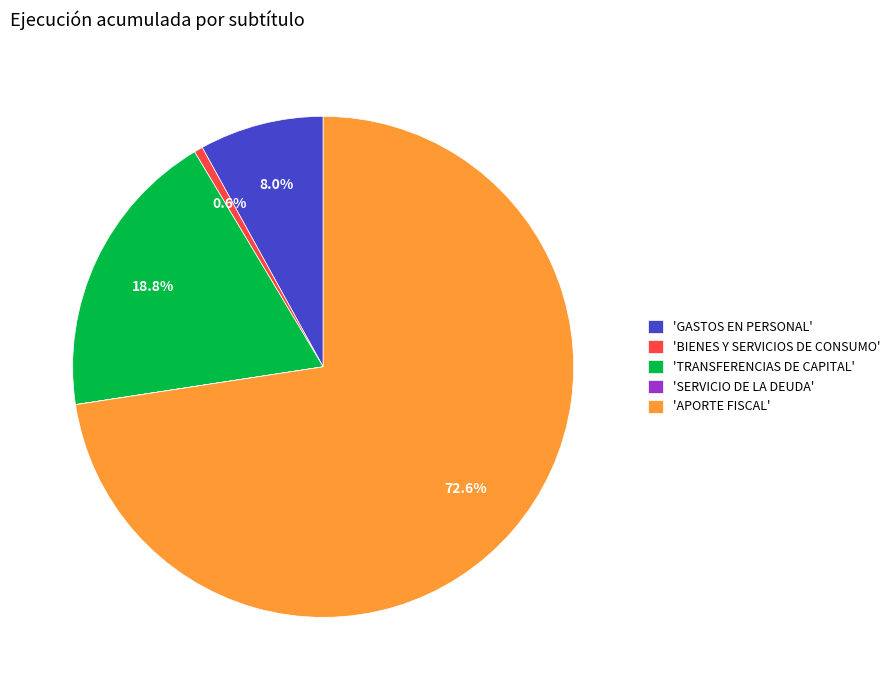

What portion of the pie excludes 'BIENES Y SERVICIOS DE CONSUMO'?

99.4%